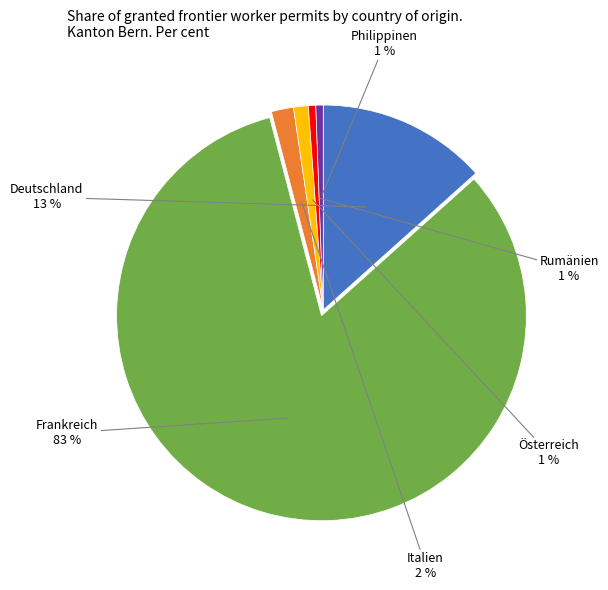

Which has a higher value, Italien or Frankreich?

Frankreich